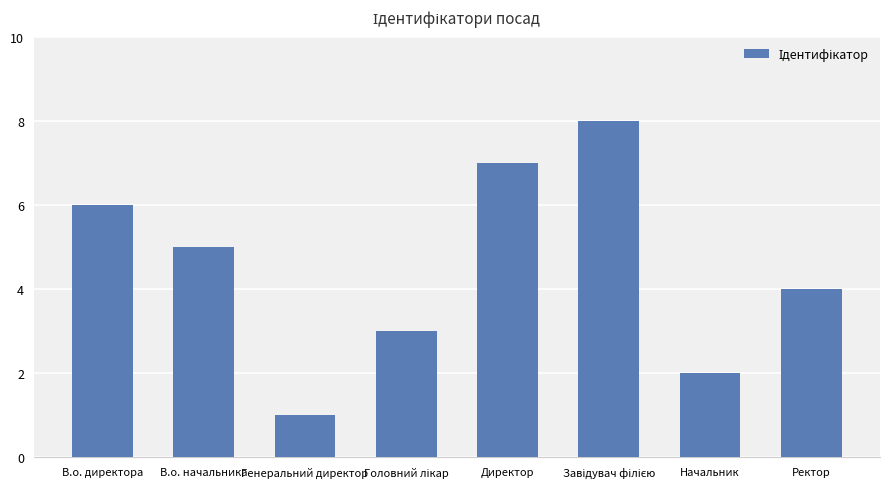

What is the value of the 8th bar from the left?

4